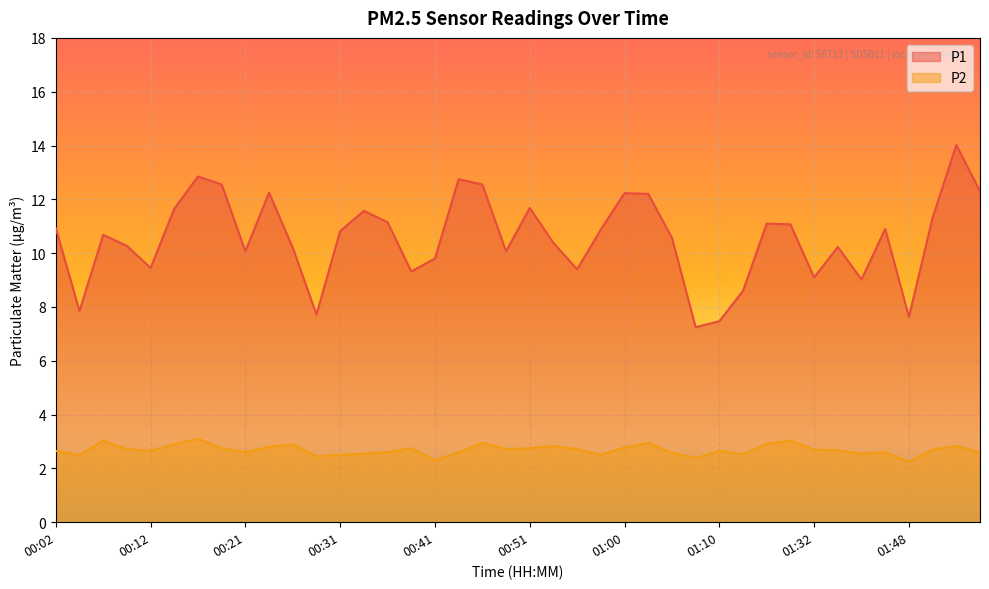

Where is the first local maximum for P2?

00:07